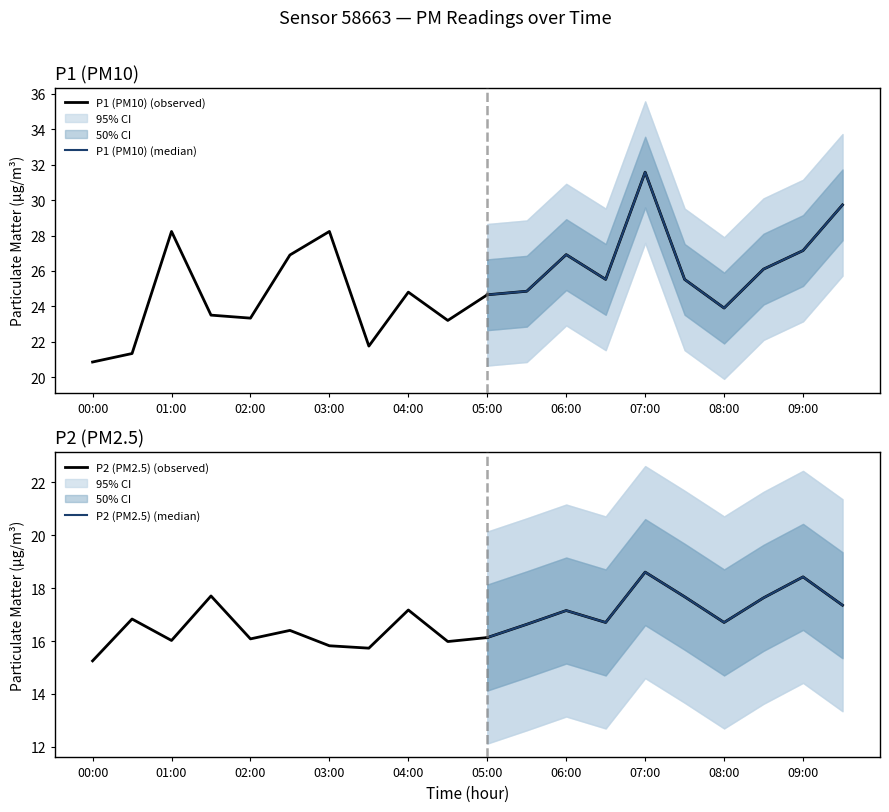

Does the chart have visible grid lines?

No